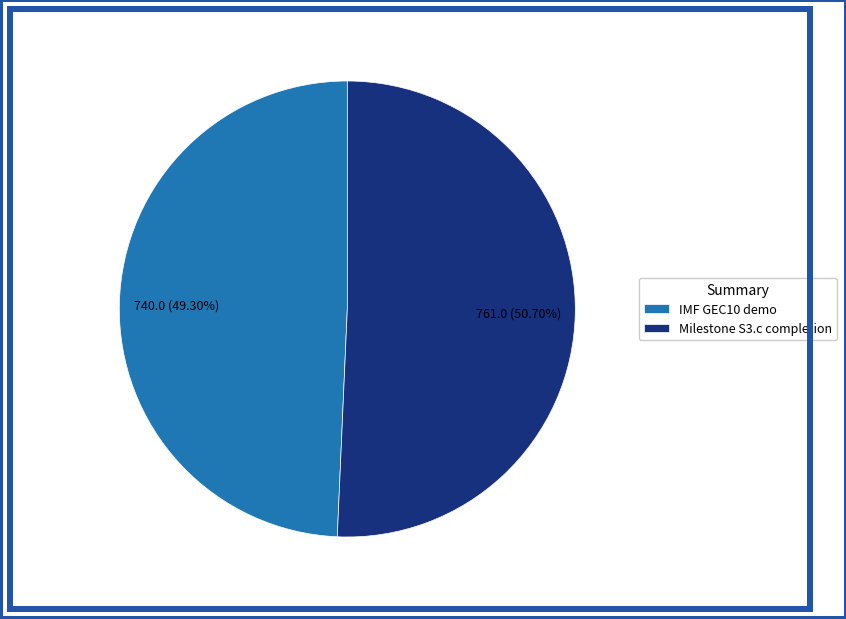

Between Milestone S3.c completion and IMF GEC10 demo, which is larger?

Milestone S3.c completion